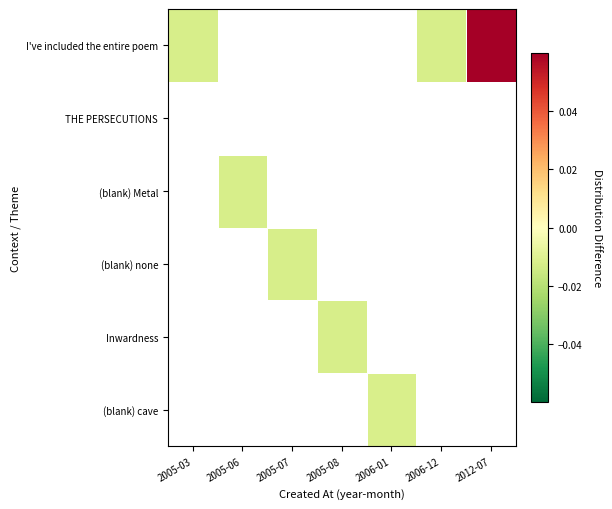

Which label corresponds to the largest value in the chart?

2012-07